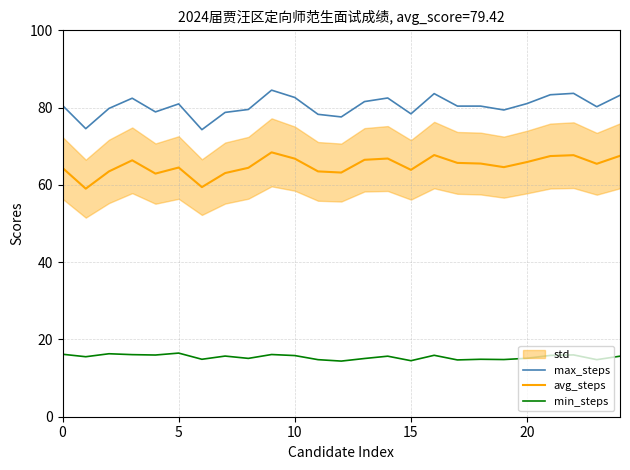

Rank the series by their average value, from highest to lowest.

max_steps, avg_steps, min_steps